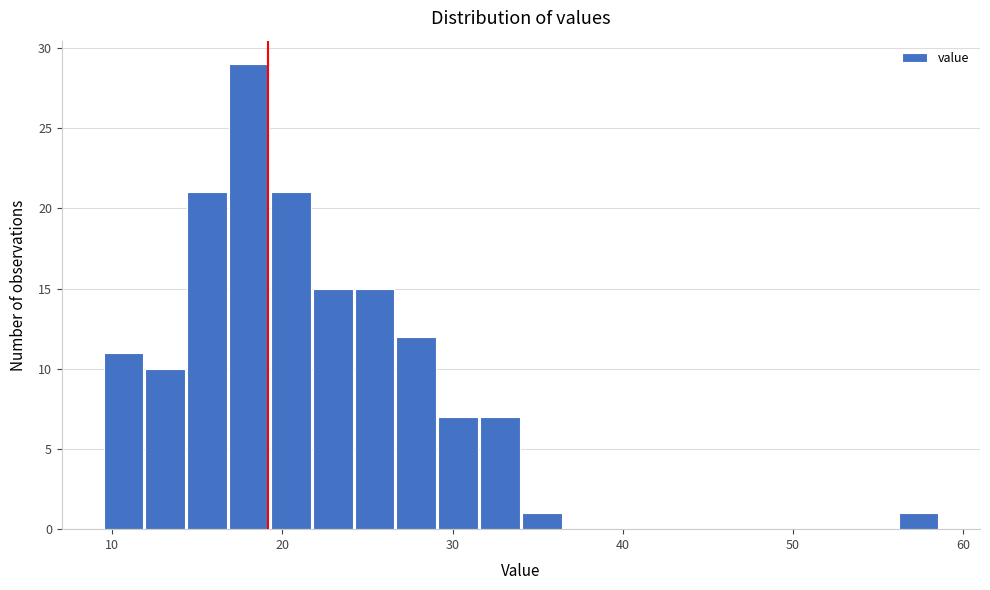

Around what value on the x-axis is the tallest bar? Give the approximate position of its centre, as read against the axis.

18